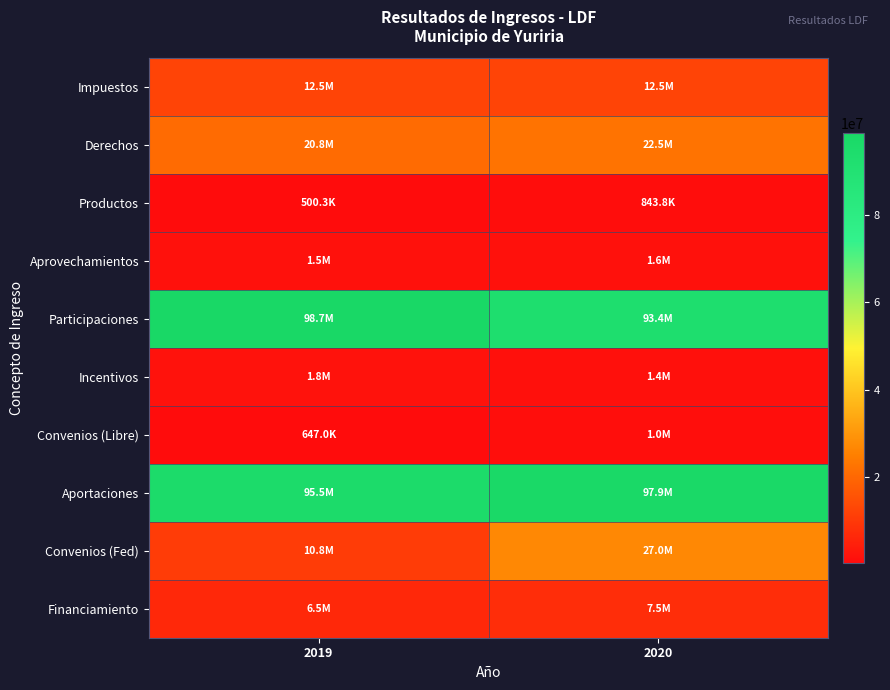

Which has a higher value, 2019 or 2020?

2020